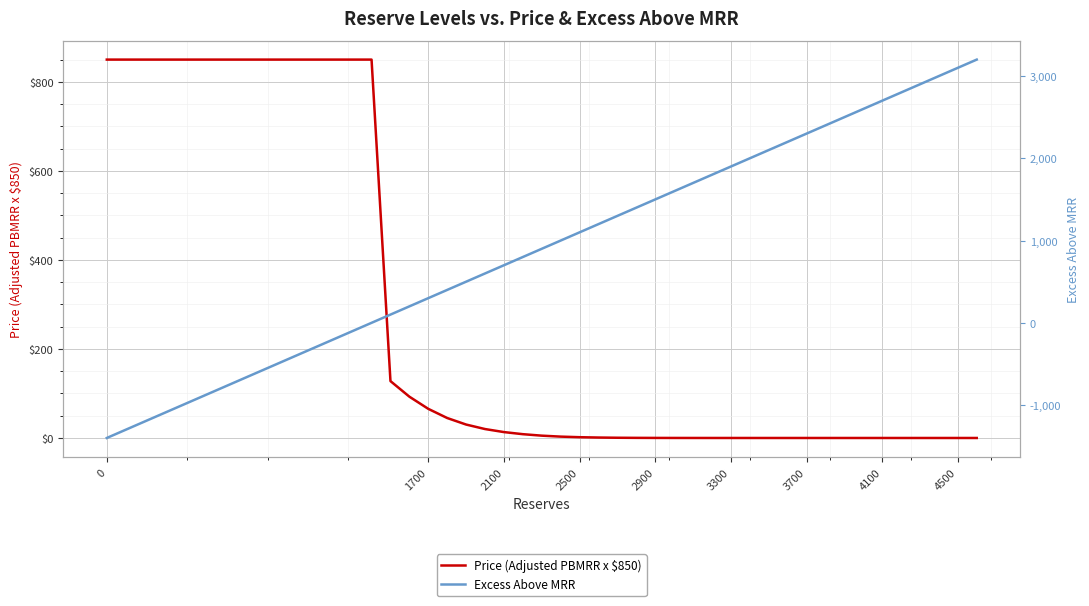

What is the approximate value of Excess Above MRR at 27?

2600.0